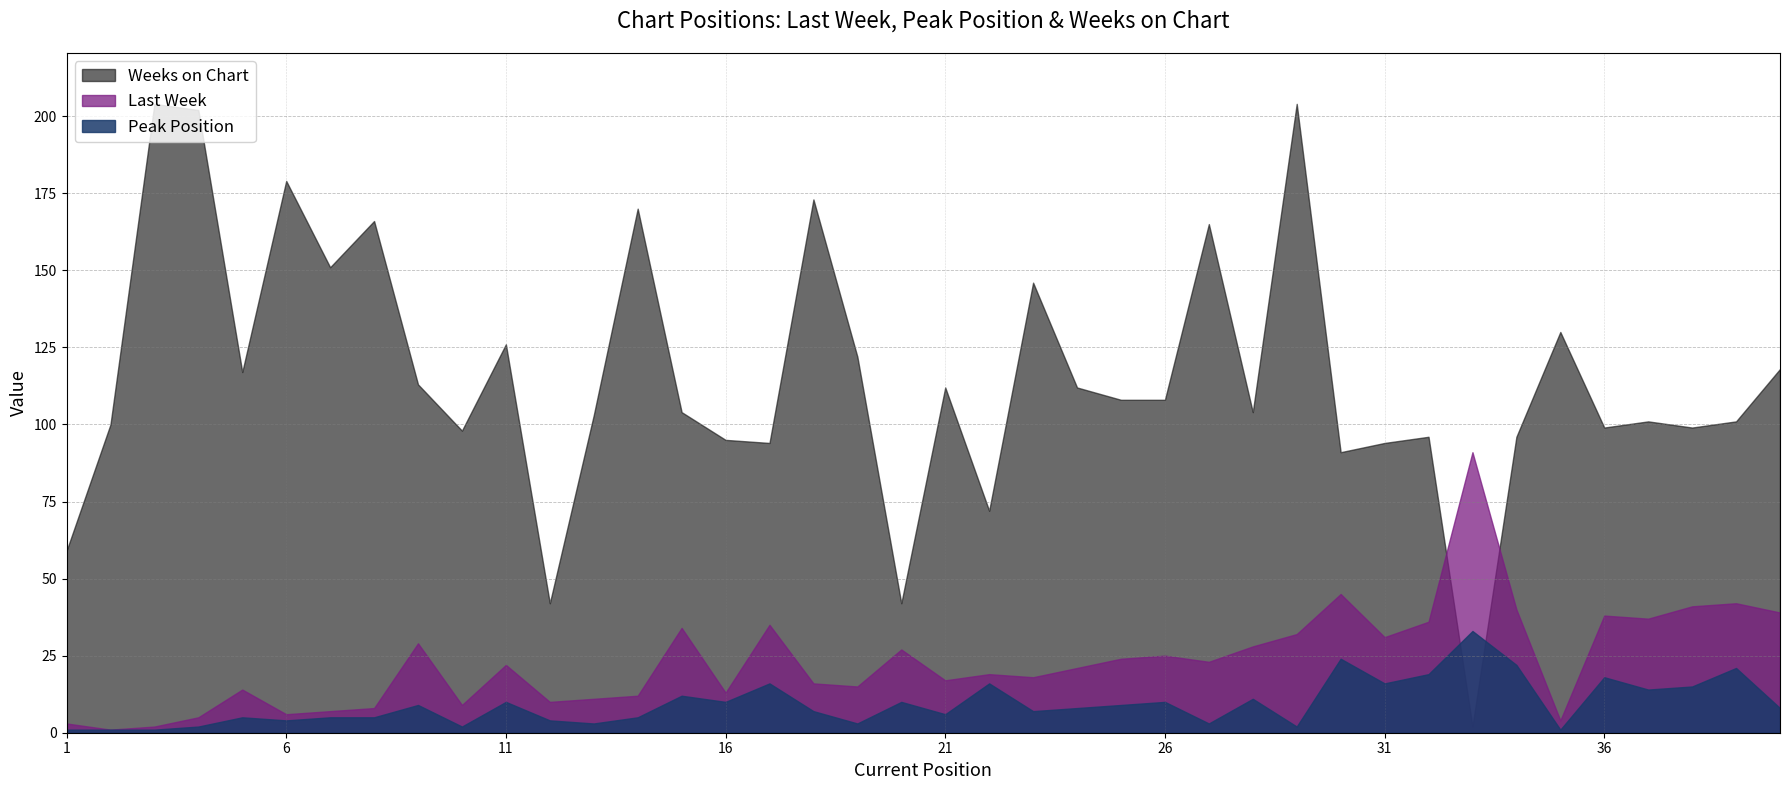

How many lines are shown in the chart?

3